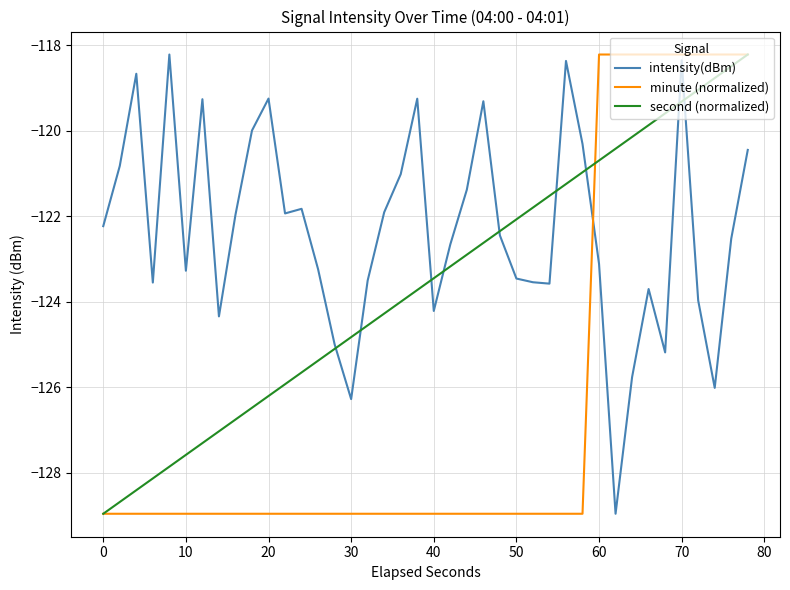

Which series ends up on top after the final intersection of intensity(dBm) and minute (normalized)?

minute (normalized)